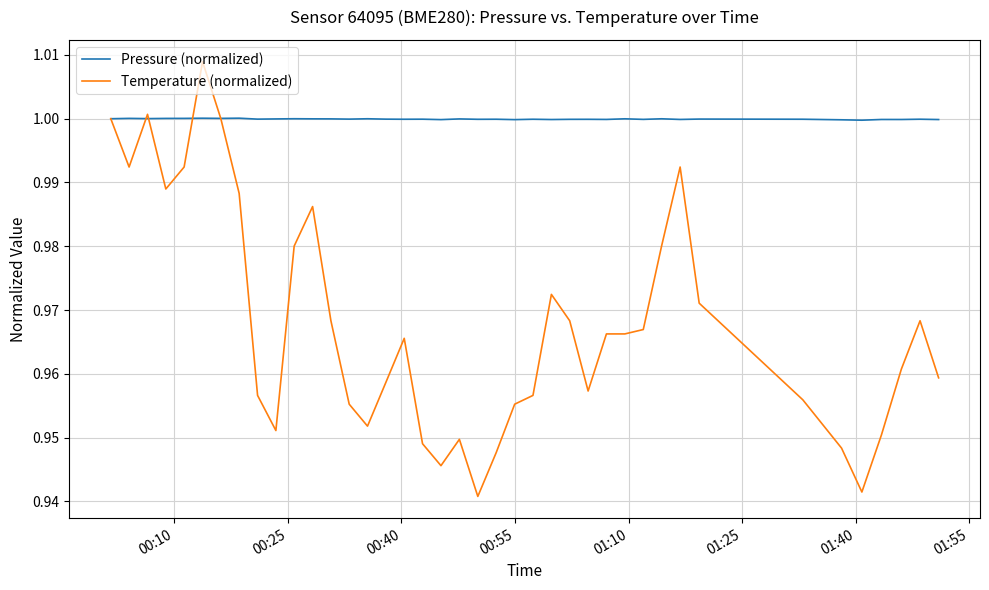

What are all the series names shown in the legend?

Pressure (normalized), Temperature (normalized)